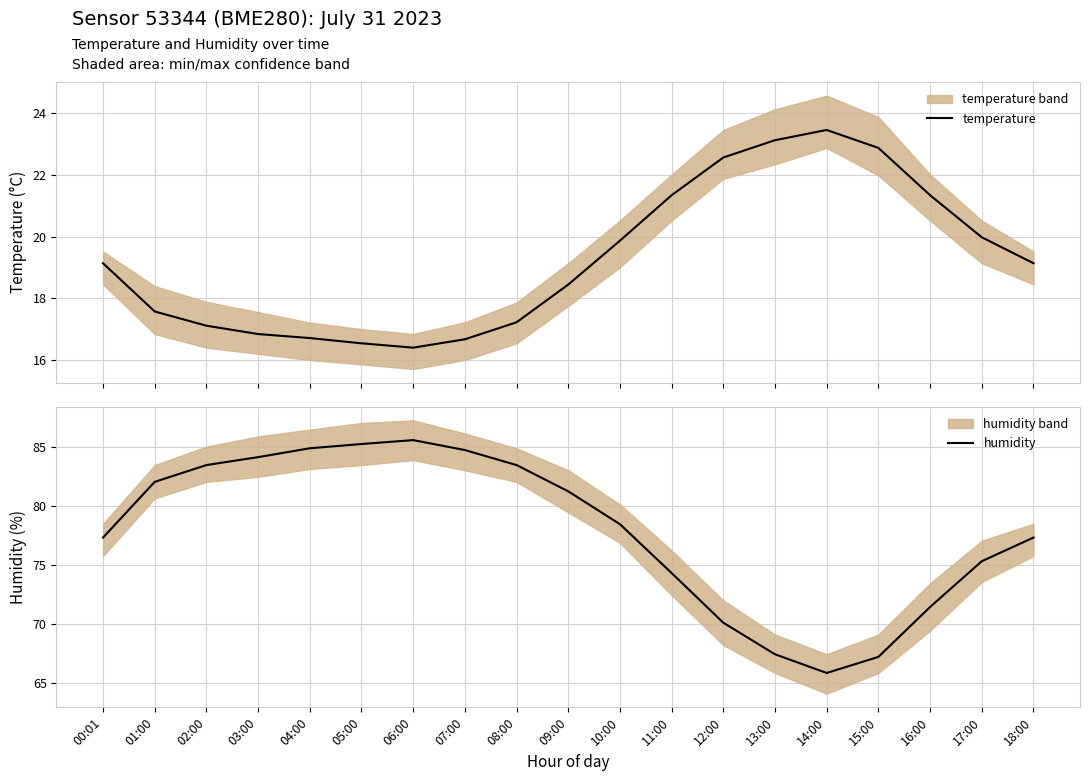

At how many categories does at least one series exceed 23?

19